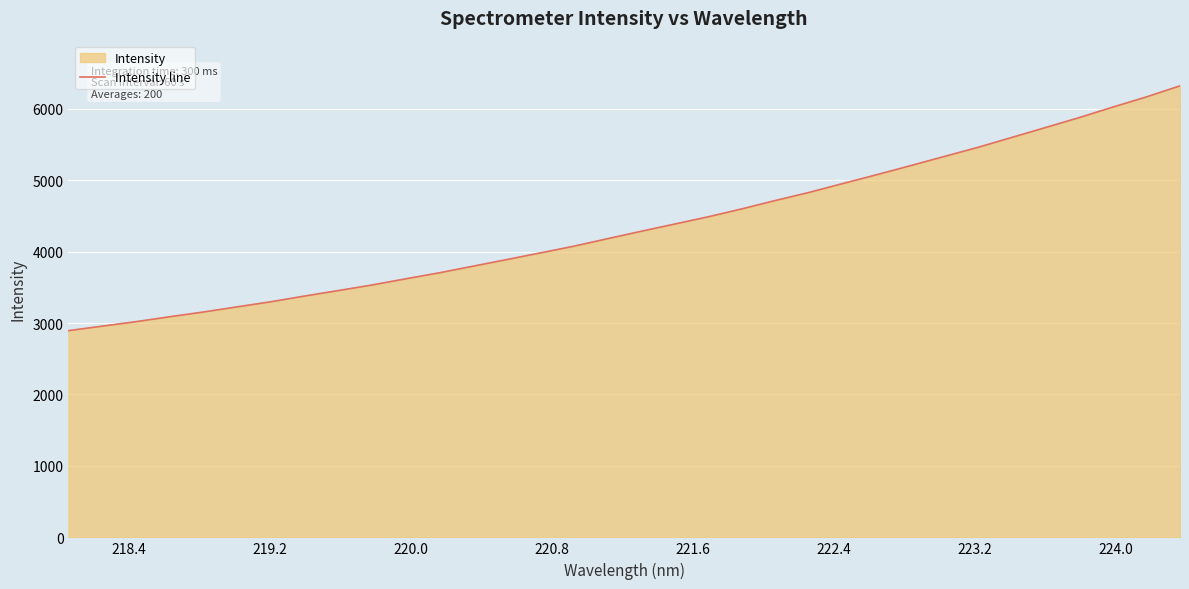

What is the difference between the maximum and minimum values?

3427.0